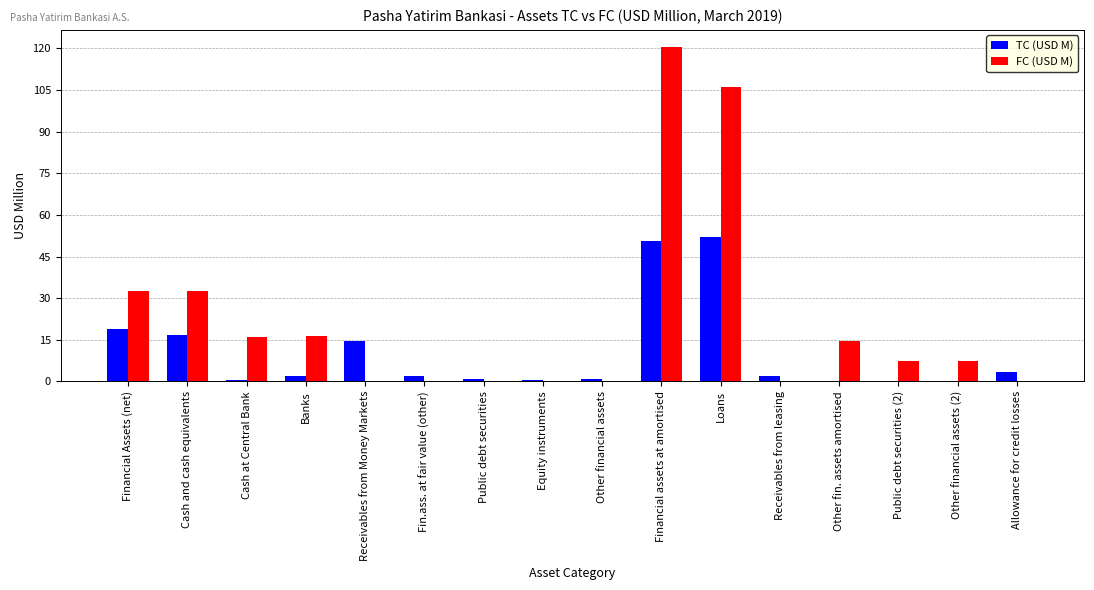

What is the sum of all FC (USD M) values?

353.0